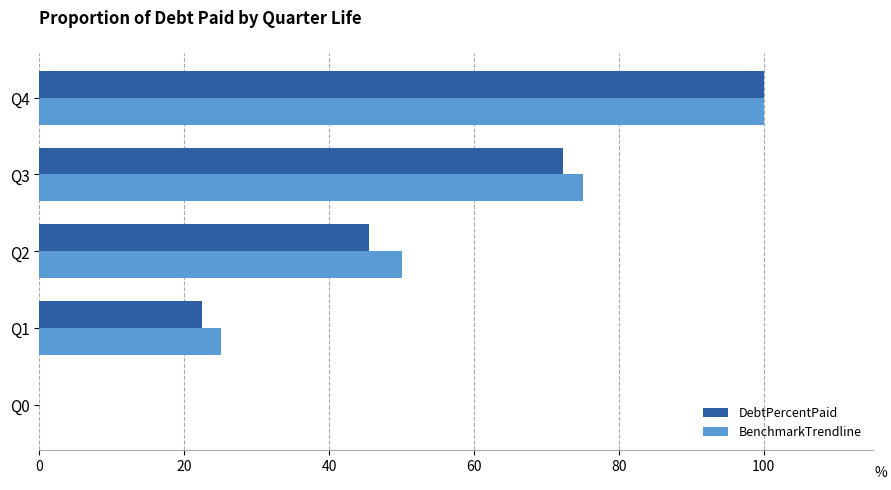

What is the sum of the BenchmarkTrendline values at Q0 and Q2?

50.0